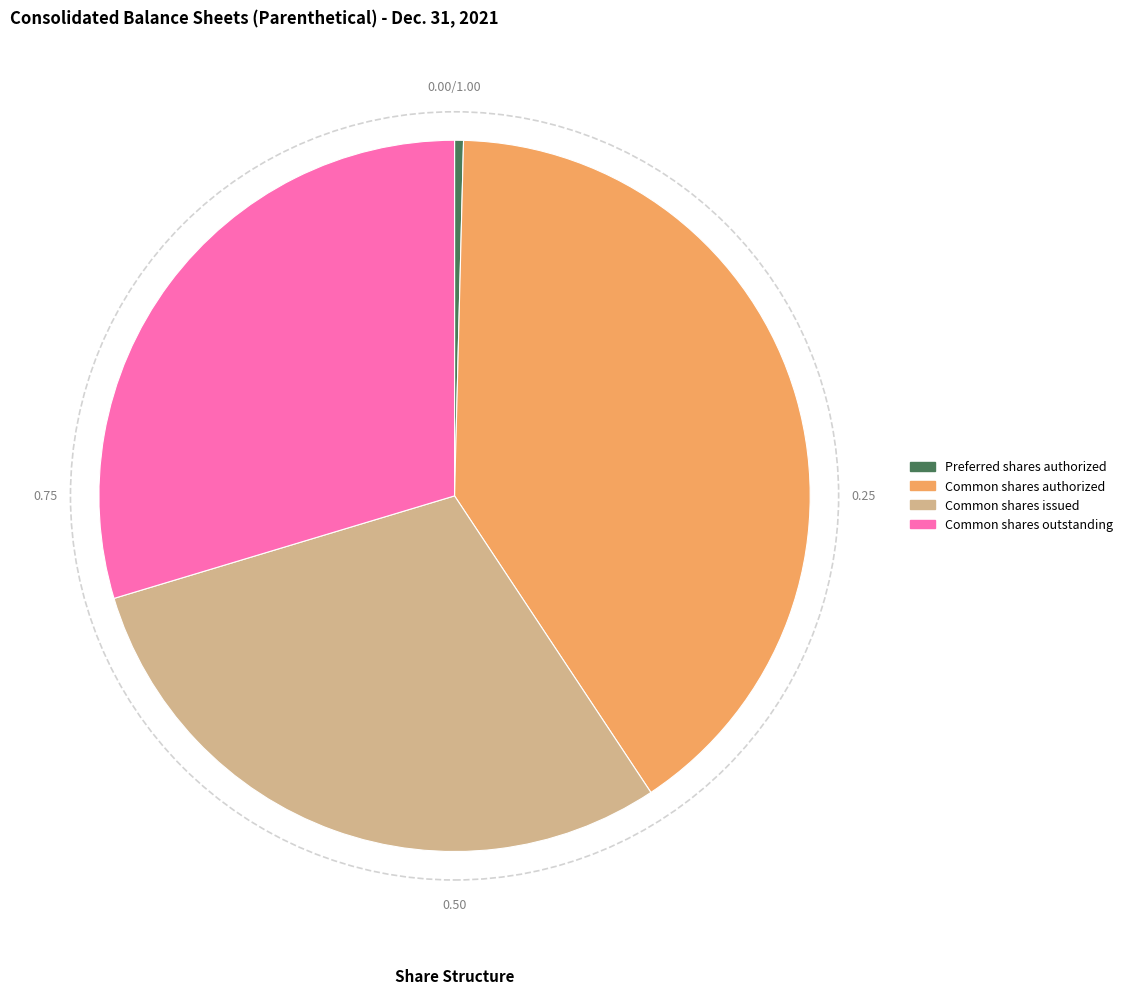

What is the smallest slice in the pie chart?

Preferred shares authorized